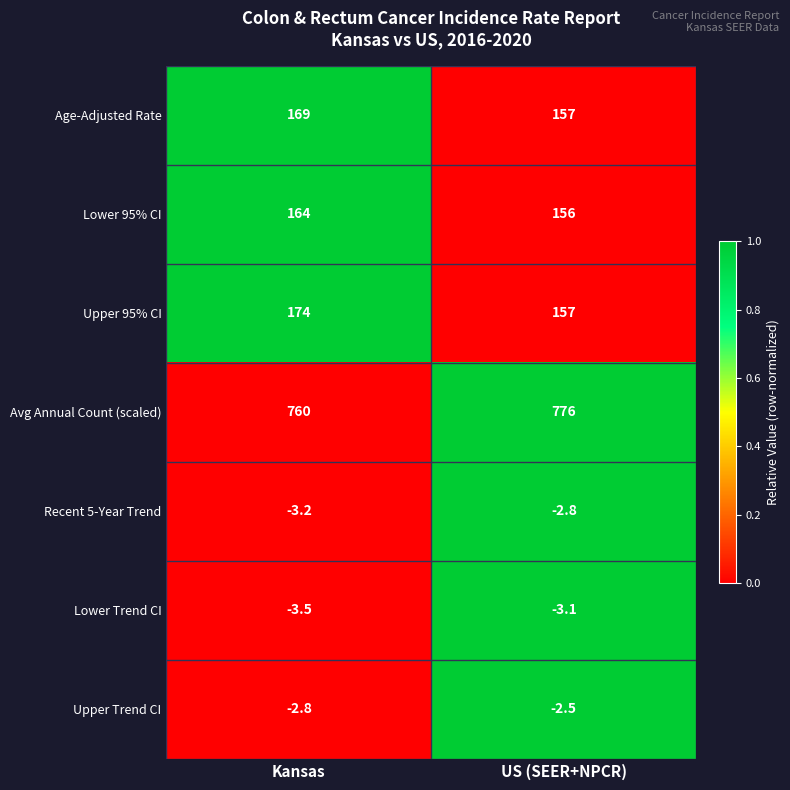

Reading right to left, what are all the values shown in this chart?

Age-Adjusted Rate: 157.0	169.0
Lower 95% CI: 156.0	164.0
Upper 95% CI: 157.0	174.0
Avg Annual Count (scaled): 776.0	760.0
Recent 5-Year Trend: -2.8	-3.2
Lower Trend CI: -3.1	-3.5
Upper Trend CI: -2.5	-2.8